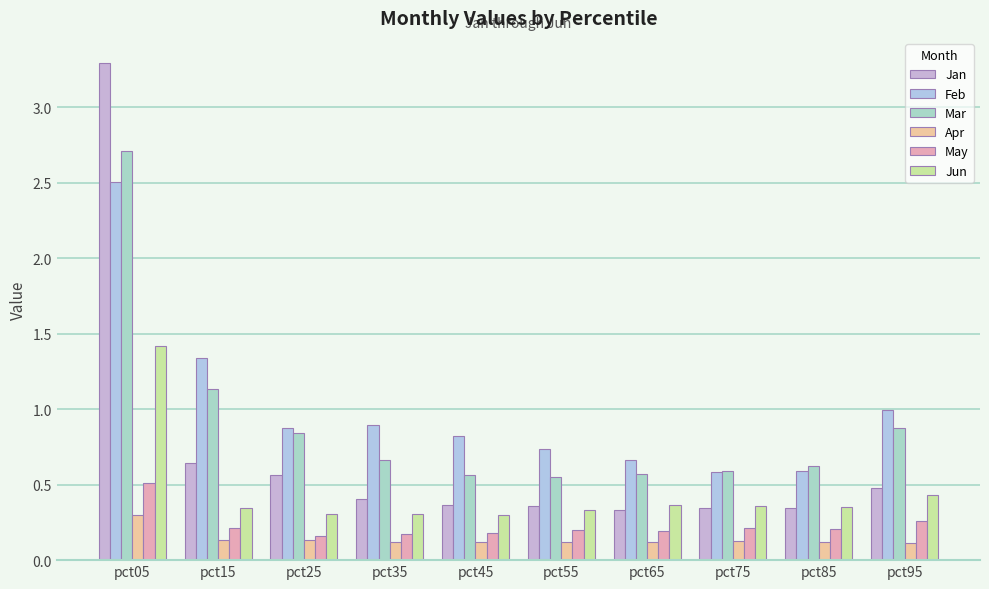

Reading right to left, list all the values displayed in this chart.

Jan: pct95=0.5	pct85=0.3	pct75=0.3	pct65=0.3	pct55=0.4	pct45=0.4	pct35=0.4	pct25=0.6	pct15=0.6	pct05=3.3
Feb: pct95=1.0	pct85=0.6	pct75=0.6	pct65=0.7	pct55=0.7	pct45=0.8	pct35=0.9	pct25=0.9	pct15=1.3	pct05=2.5
Mar: pct95=0.9	pct85=0.6	pct75=0.6	pct65=0.6	pct55=0.5	pct45=0.6	pct35=0.7	pct25=0.8	pct15=1.1	pct05=2.7
Apr: pct95=0.1	pct85=0.1	pct75=0.1	pct65=0.1	pct55=0.1	pct45=0.1	pct35=0.1	pct25=0.1	pct15=0.1	pct05=0.3
May: pct95=0.3	pct85=0.2	pct75=0.2	pct65=0.2	pct55=0.2	pct45=0.2	pct35=0.2	pct25=0.2	pct15=0.2	pct05=0.5
Jun: pct95=0.4	pct85=0.3	pct75=0.4	pct65=0.4	pct55=0.3	pct45=0.3	pct35=0.3	pct25=0.3	pct15=0.3	pct05=1.4